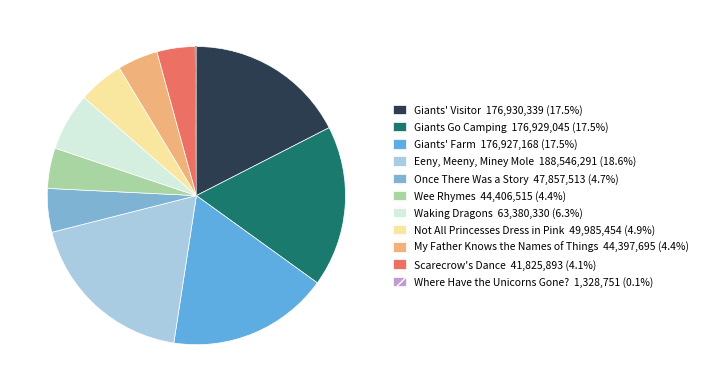

Count the number of slices in the pie.

11